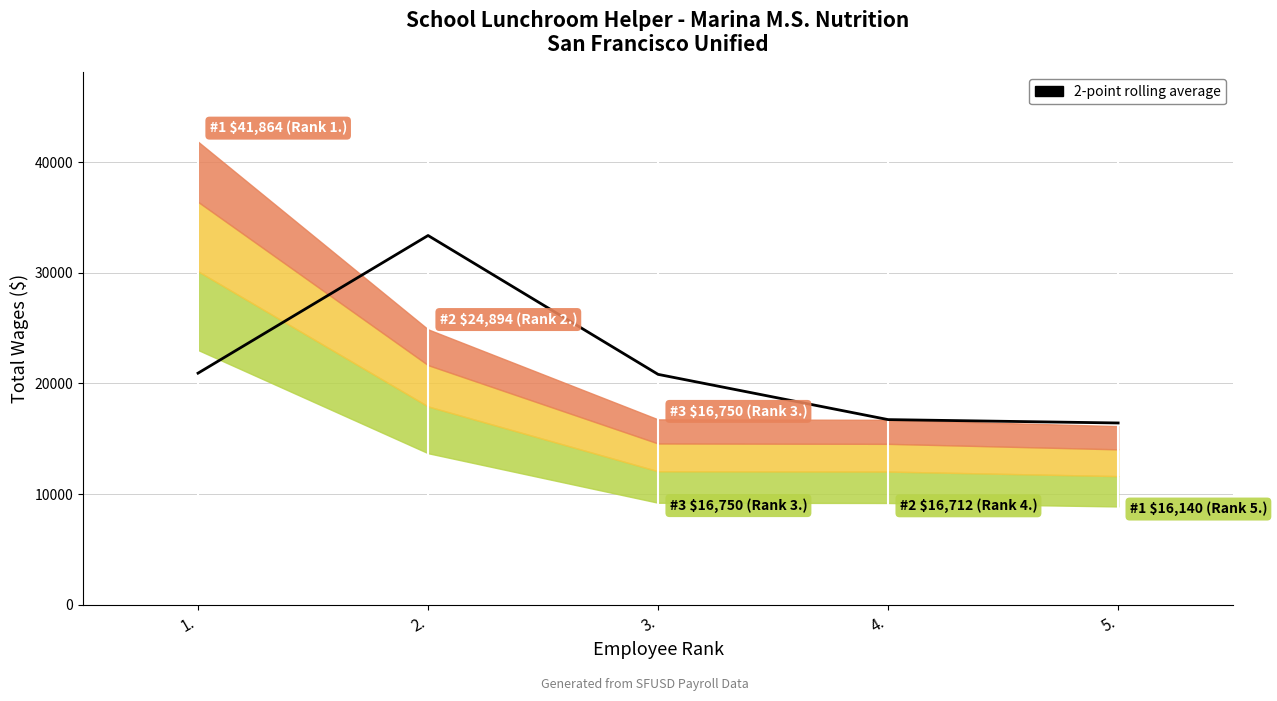

Rank the categories by value from highest to lowest.

2., 1., 3., 4., 5.